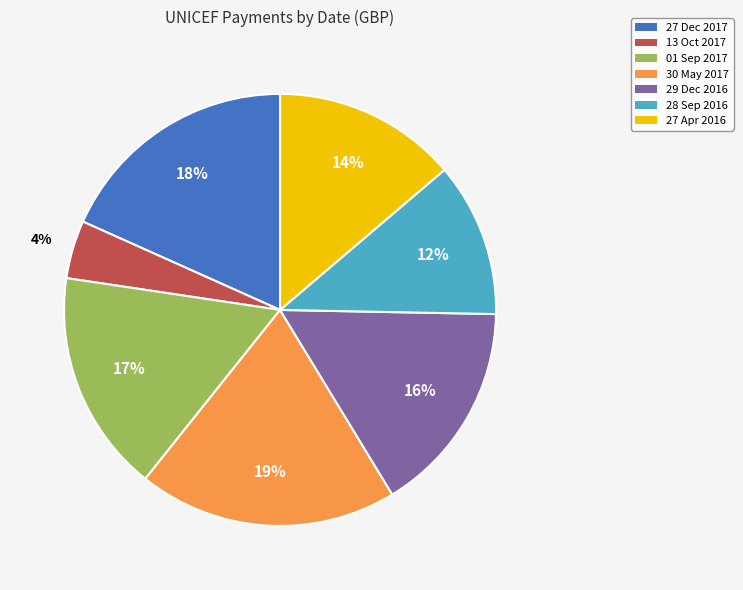

To the nearest percent, what is the difference between the 13 Oct 2017 and 30 May 2017 slice percentages?

15%